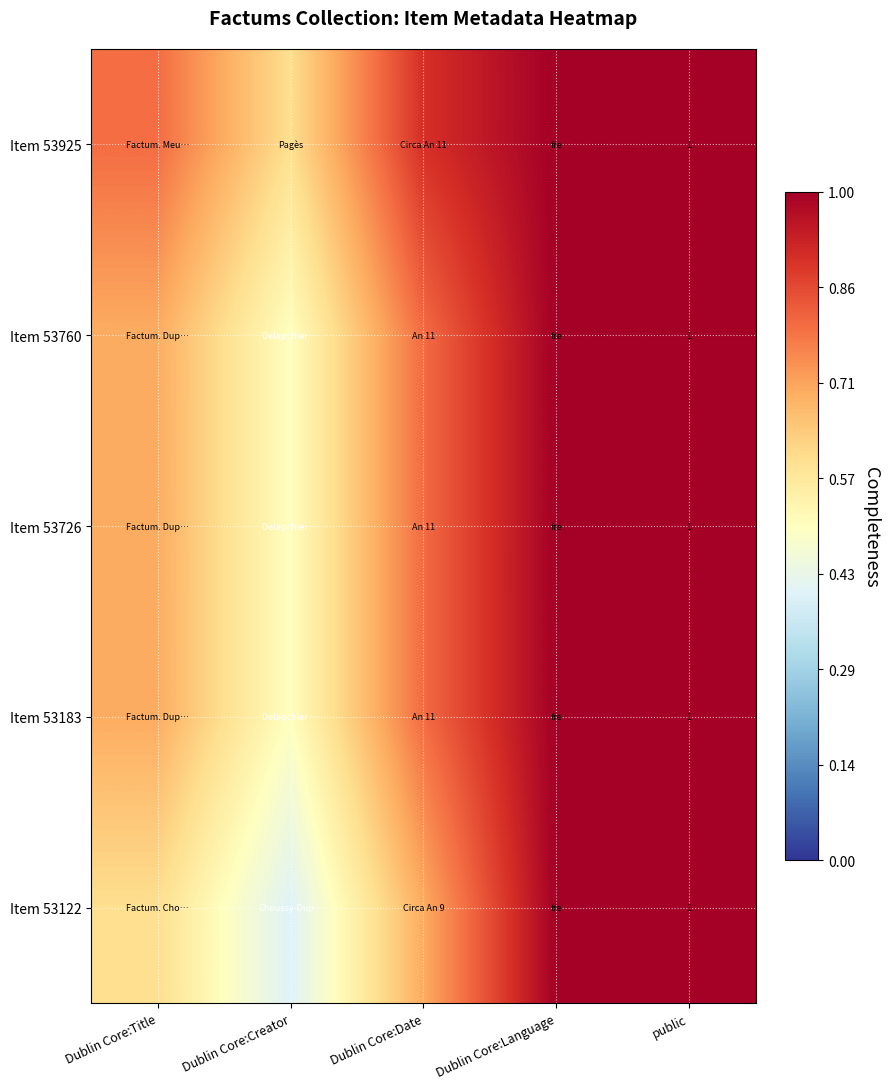

The Item 53760 series shows 1.0 at public. True or false?

True